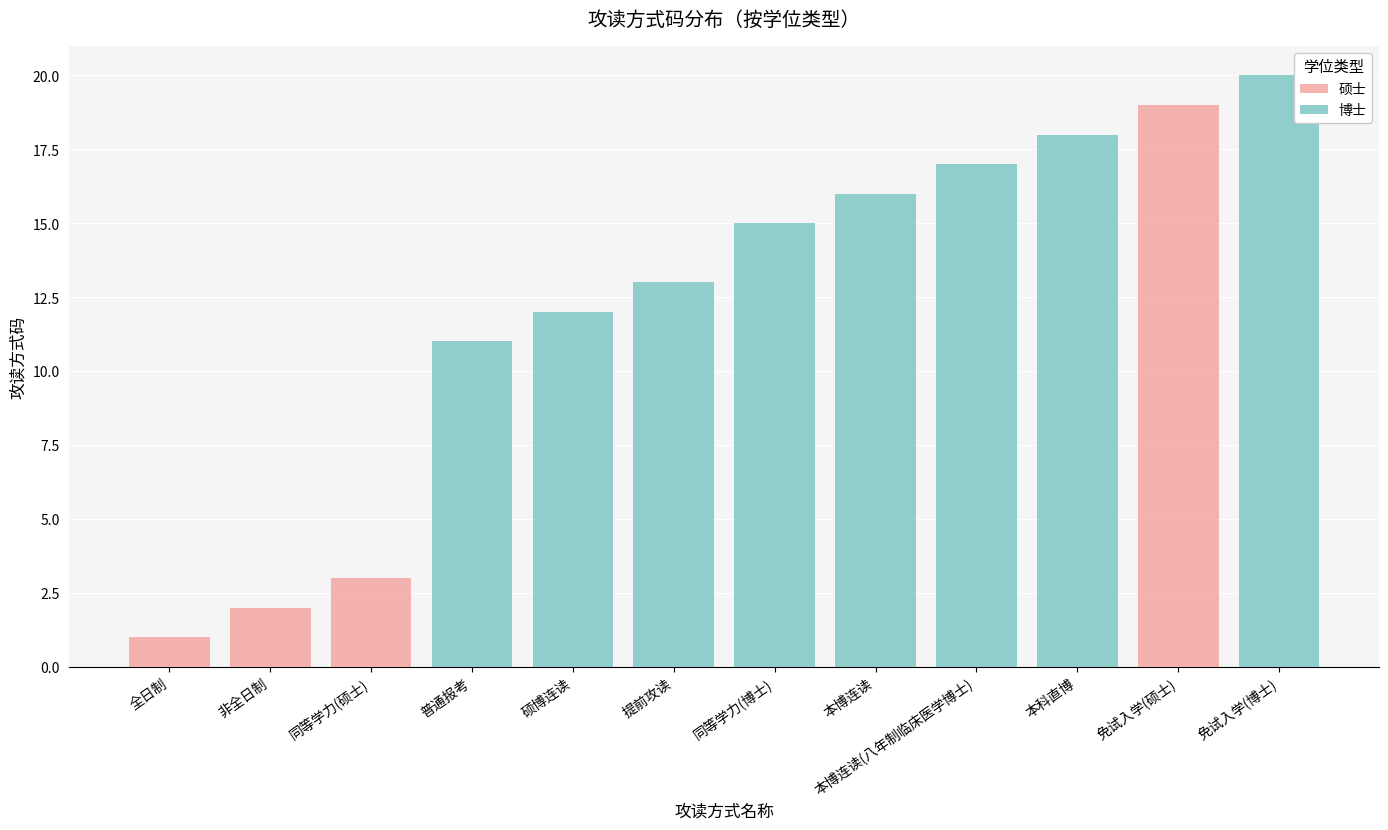

Reading right to left, what are all the values shown in this chart?

硕士: 免试入学(博士)=0	免试入学(硕士)=19	本科直博=0	本博连读(八年制临床医学博士)=0	本博连读=0	同等学力(博士)=0	提前攻读=0	硕博连读=0	普通报考=0	同等学力(硕士)=3	非全日制=2	全日制=1
博士: 免试入学(博士)=20	免试入学(硕士)=0	本科直博=18	本博连读(八年制临床医学博士)=17	本博连读=16	同等学力(博士)=15	提前攻读=13	硕博连读=12	普通报考=11	同等学力(硕士)=0	非全日制=0	全日制=0